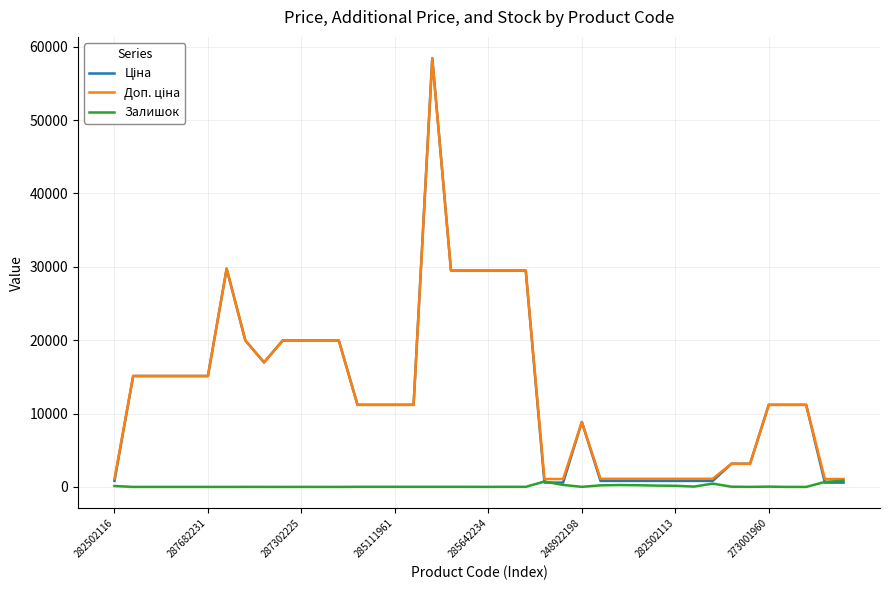

What is the greatest value displayed?

58426.5